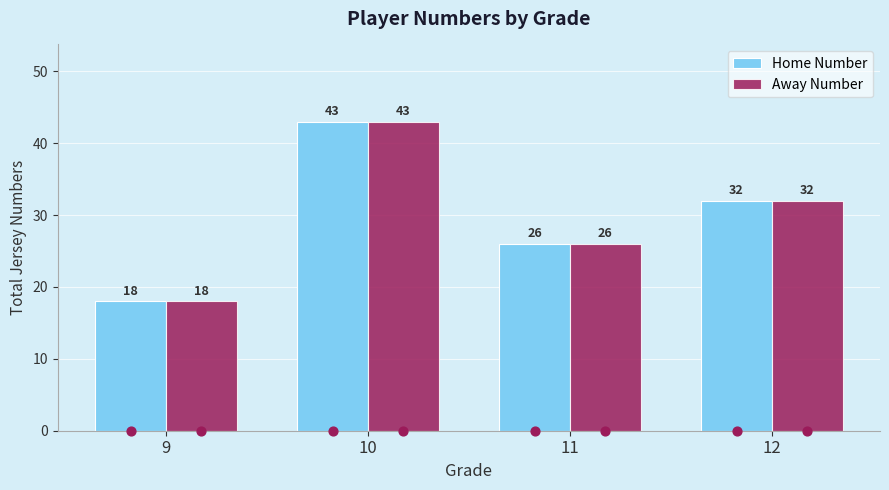

Which series contains the lowest Y value?

Home Number